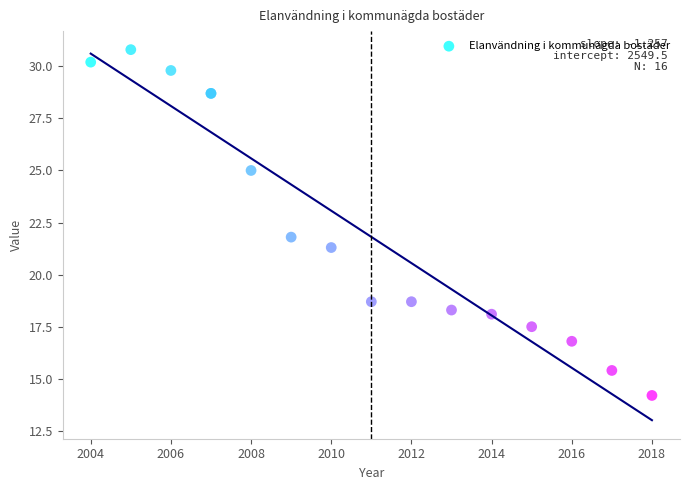

What Y value in the scatter plot is closest to 22?

21.8